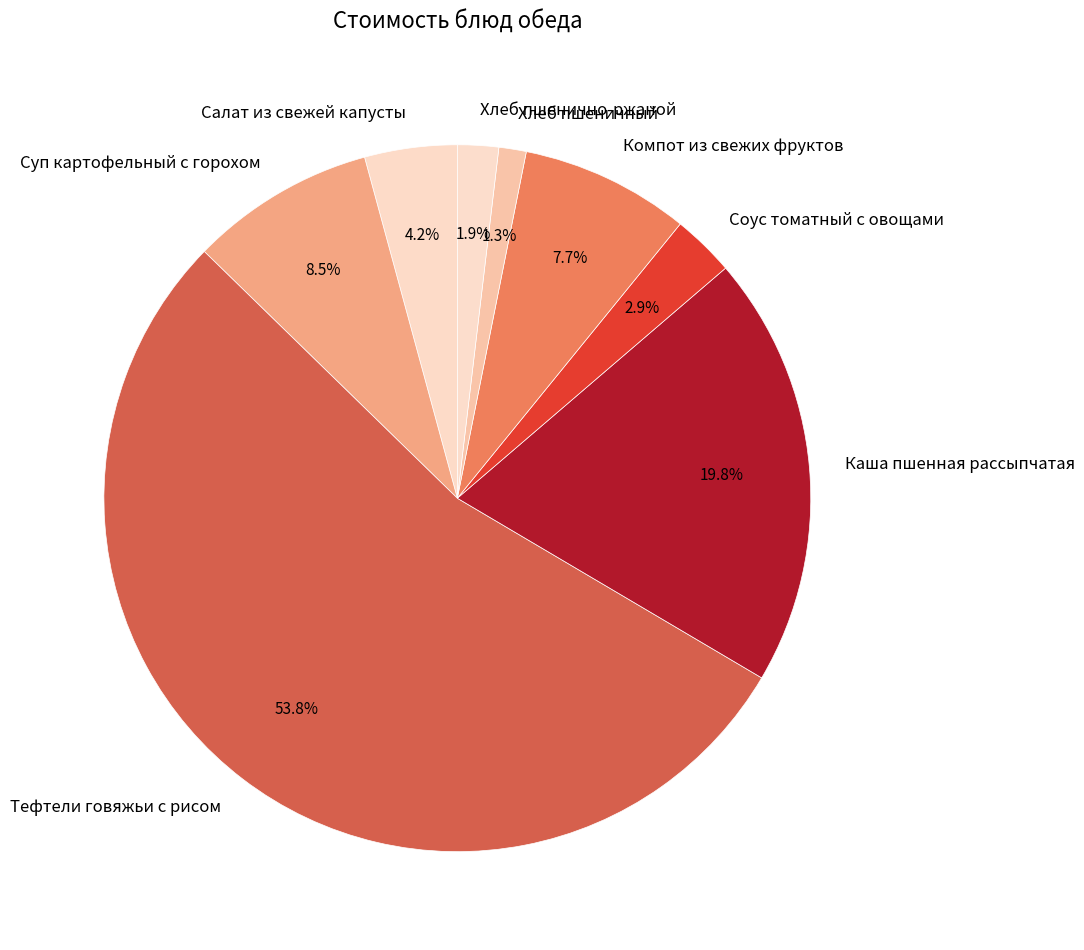

Which category has the biggest portion of the pie?

Тефтели говяжьи с рисом